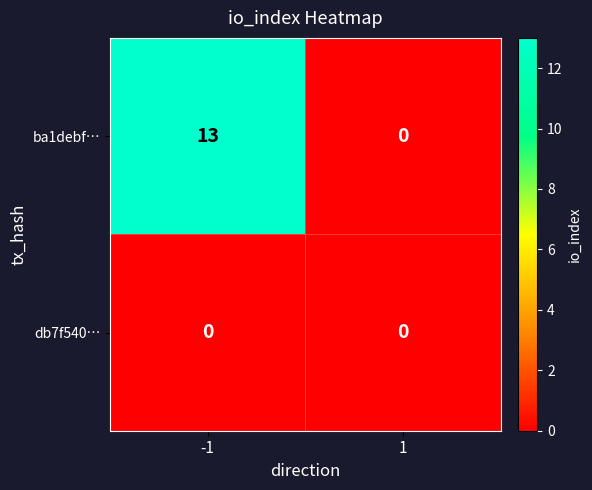

How many data points does each series have?

2